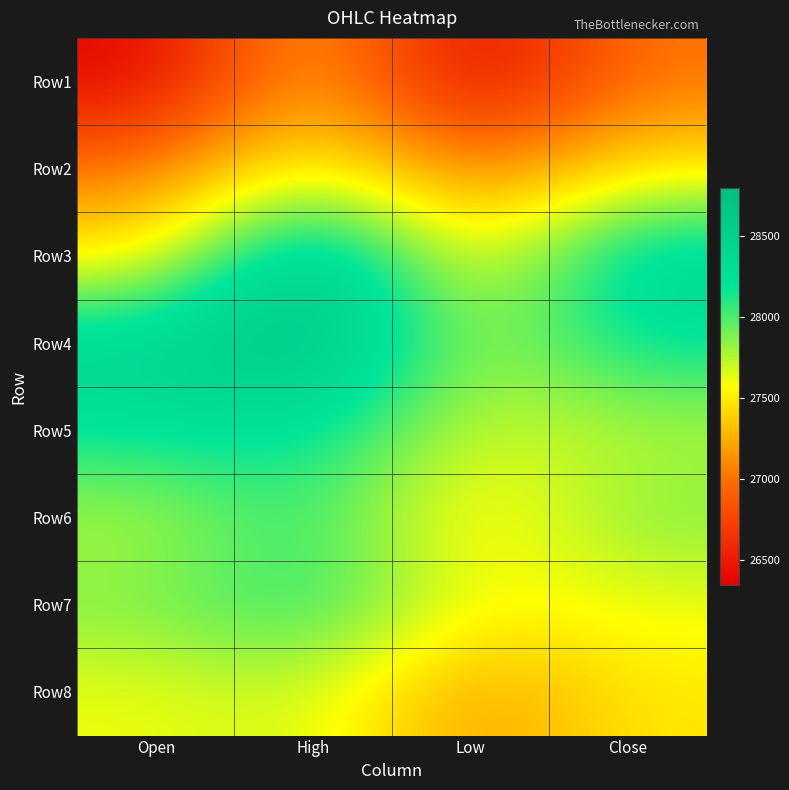

How many series are shown in this chart?

8